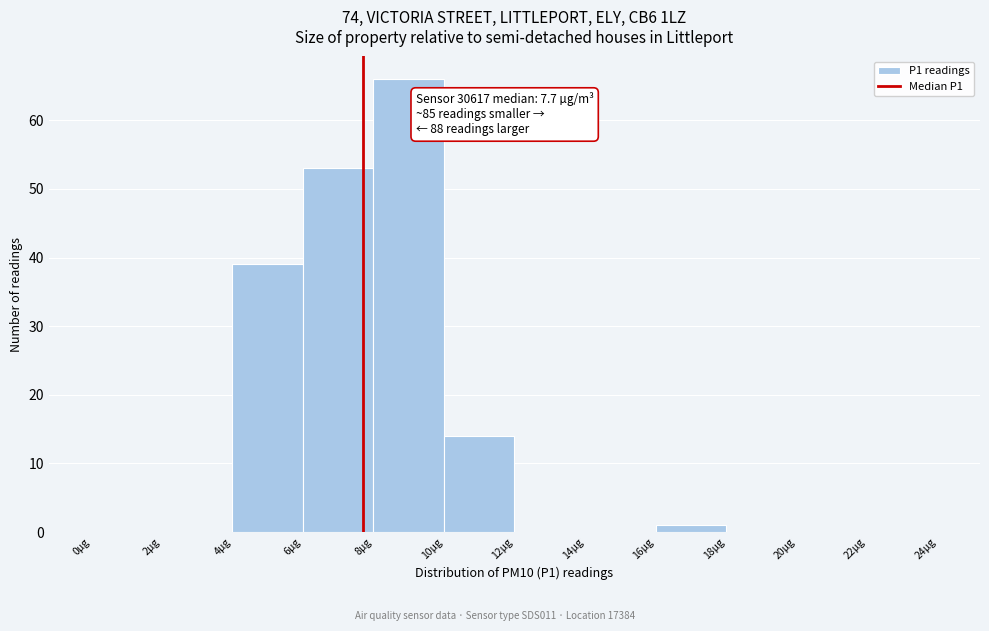

Which range on the x-axis has the tallest bar?

8 to 10